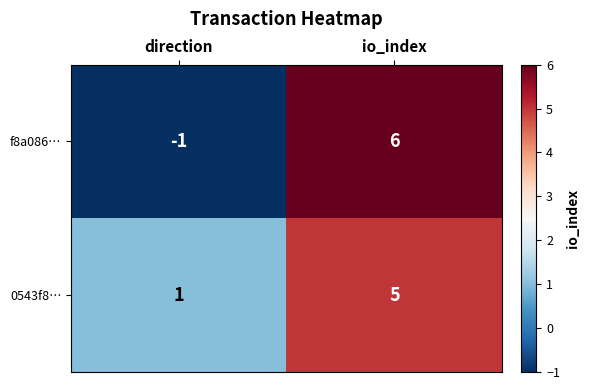

What is the sum of all 0543f8… values?

6